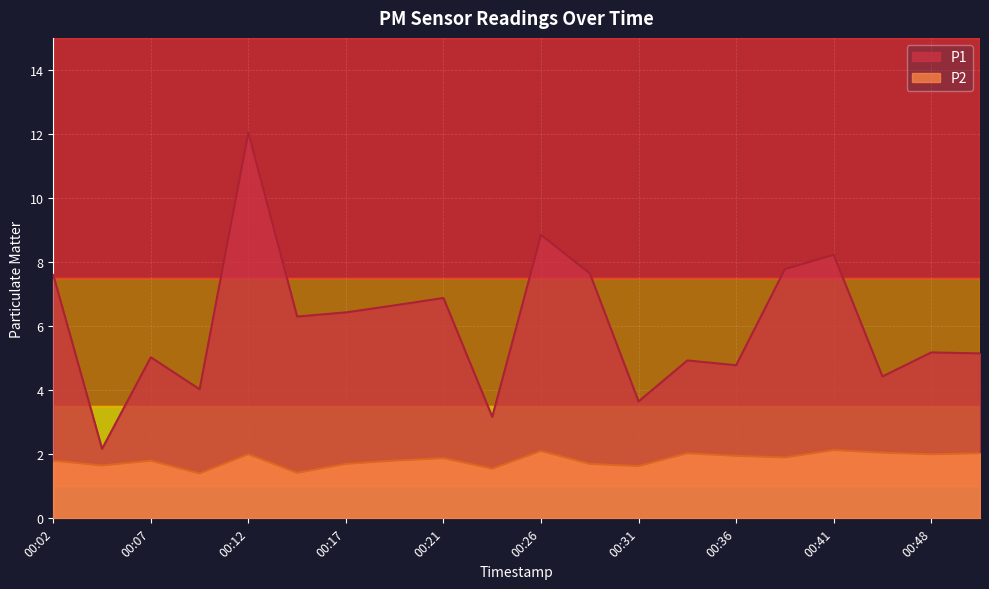

At 00:14, list the series in order from largest to smallest.

P1, P2